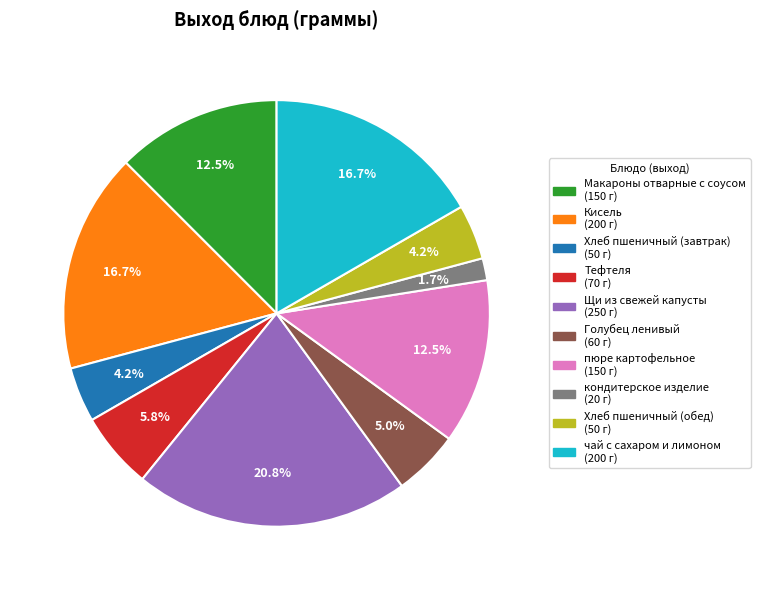

Does any single category account for the majority?

No